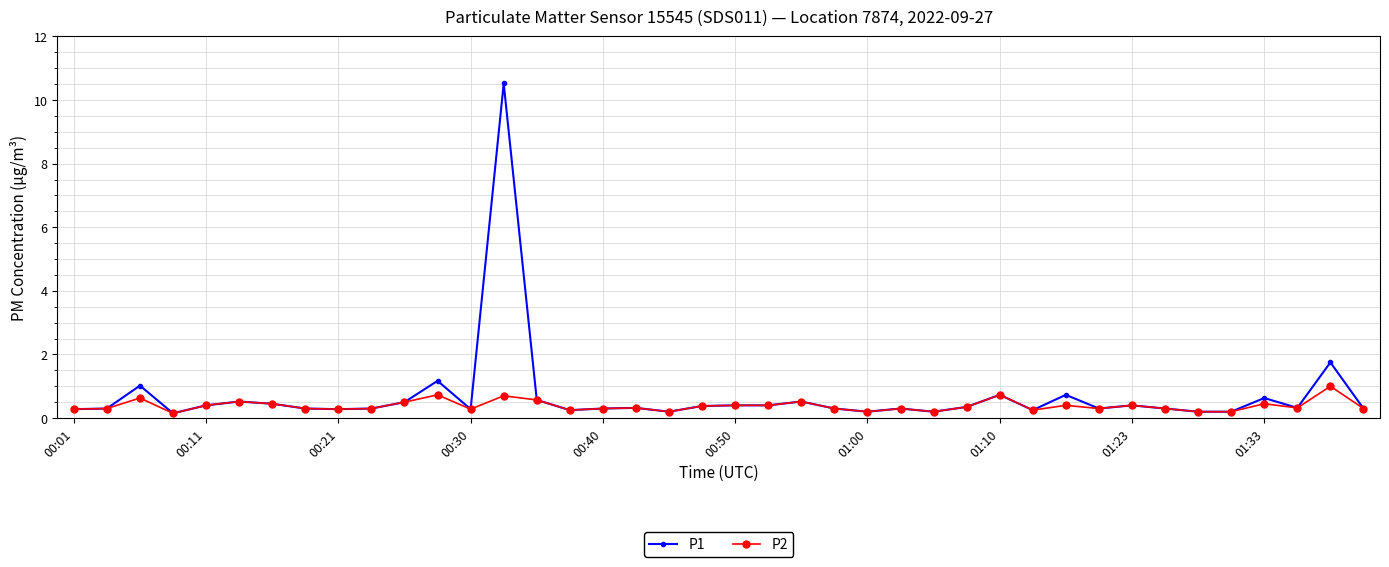

Which series has the widest spread of values?

P1